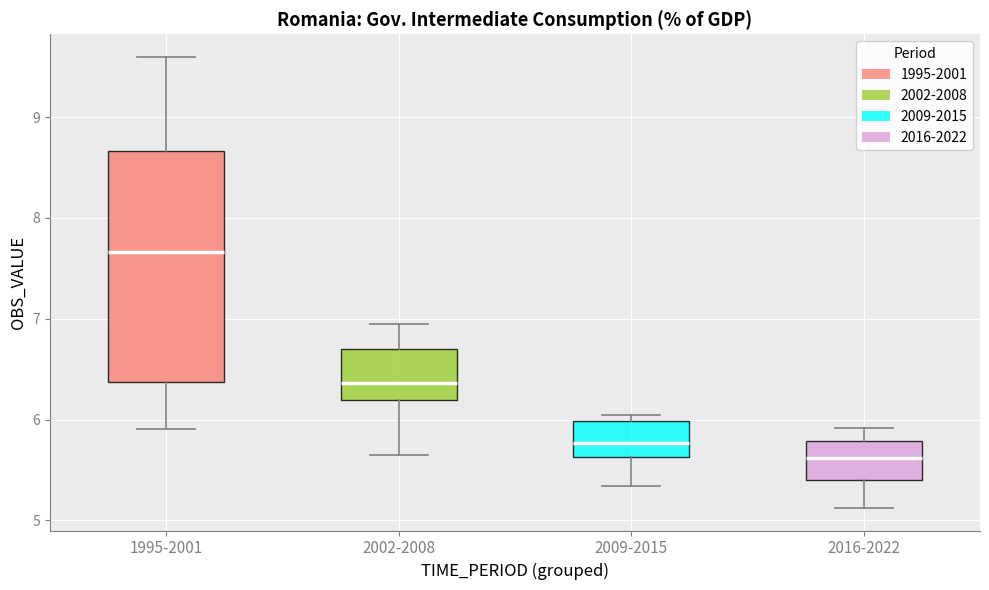

Which box has the lowest median line?

2016-2022